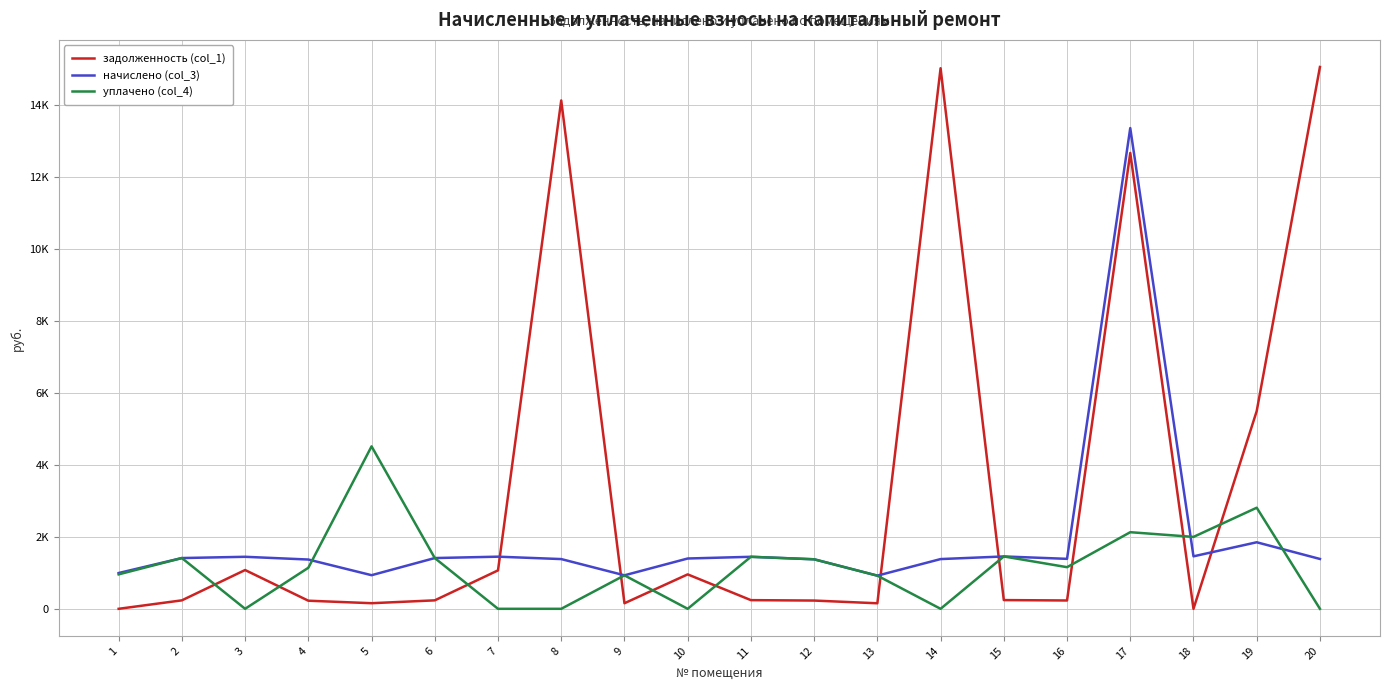

Does the chart have visible grid lines?

Yes